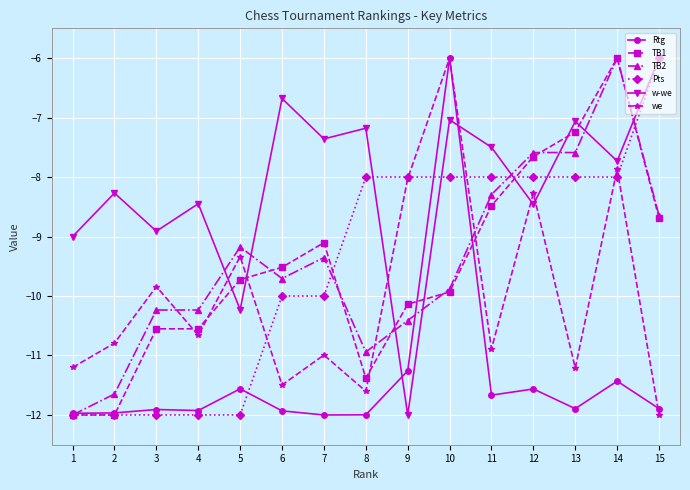

What is the spread (max minus min) of values at 1?

3.0